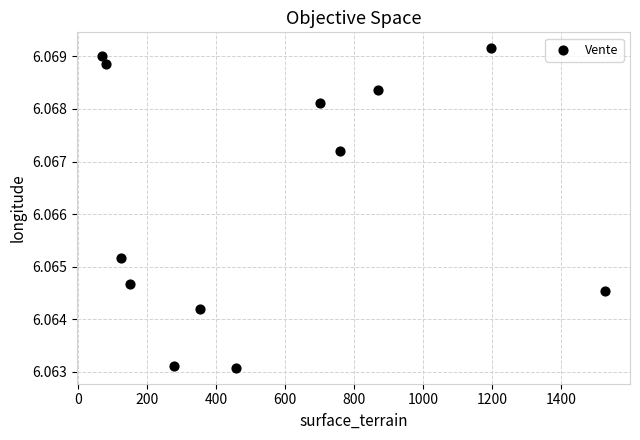

What is the range of X values (max minus min)?

1456.0